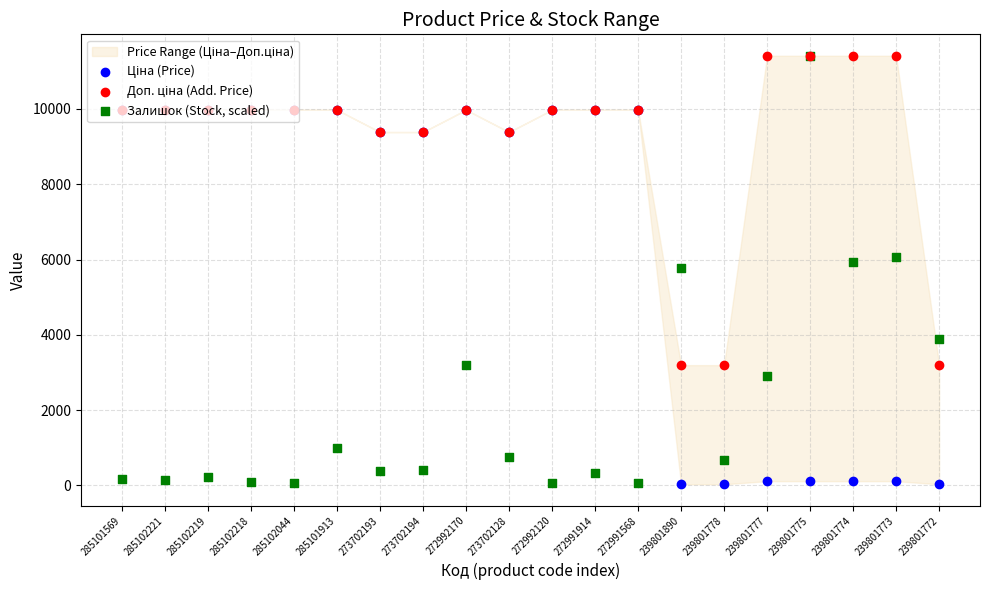

At how many categories does at least one series exceed 2845?

20